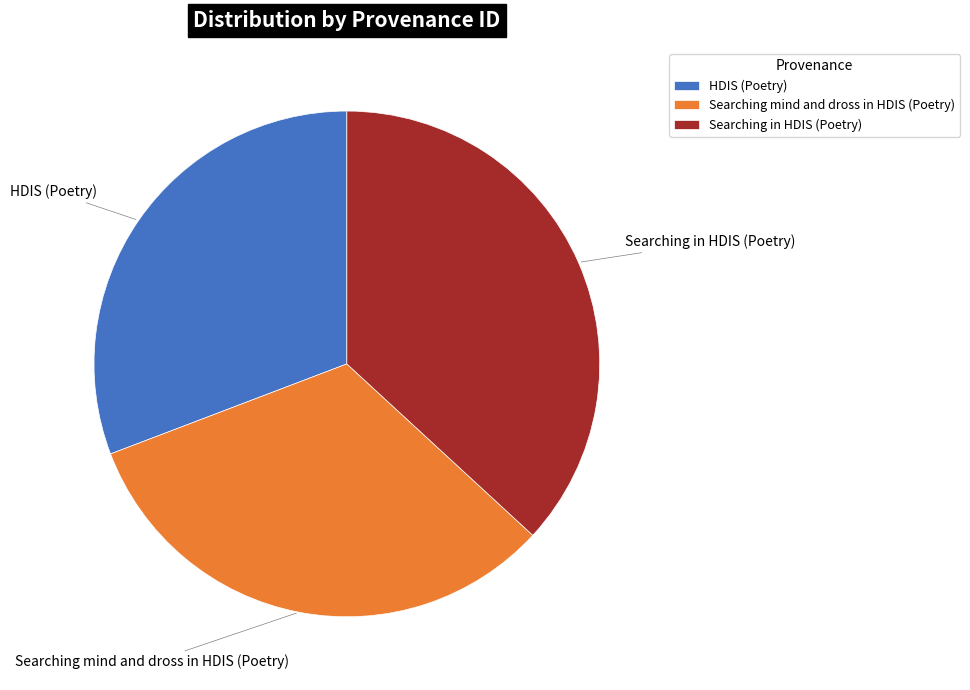

Is it true that Searching mind and dross in HDIS (Poetry) is 32% of the pie?

True